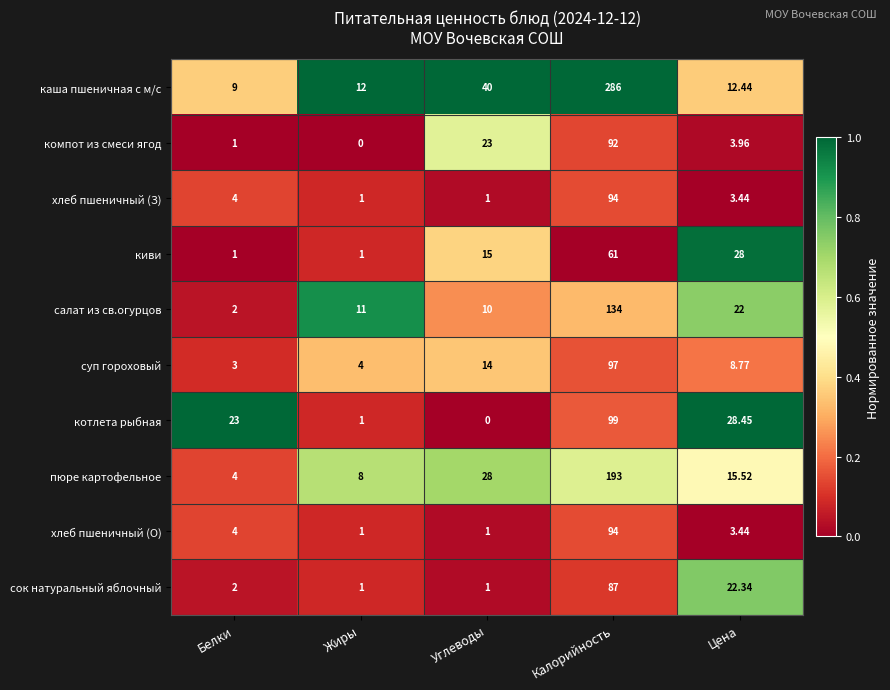

At how many categories does at least one series exceed 0?

5